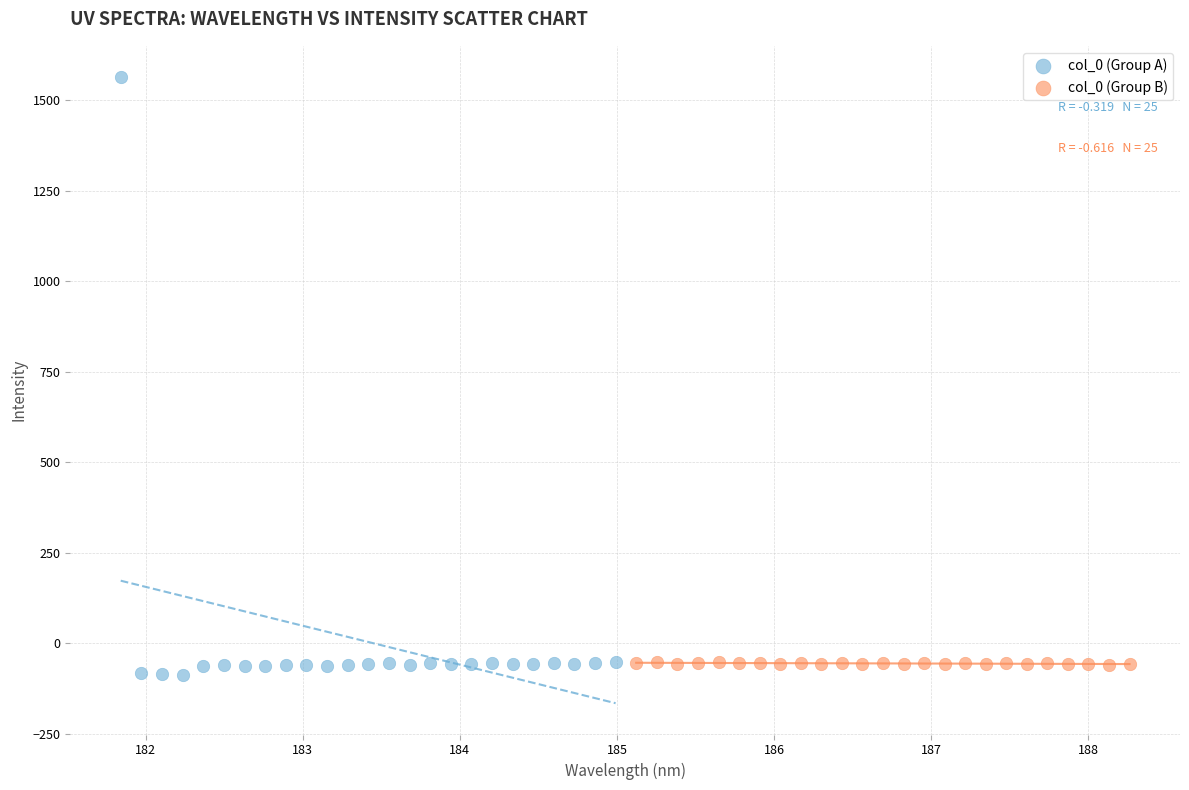

Which series reaches the maximum Y coordinate?

col_0 (Group A)